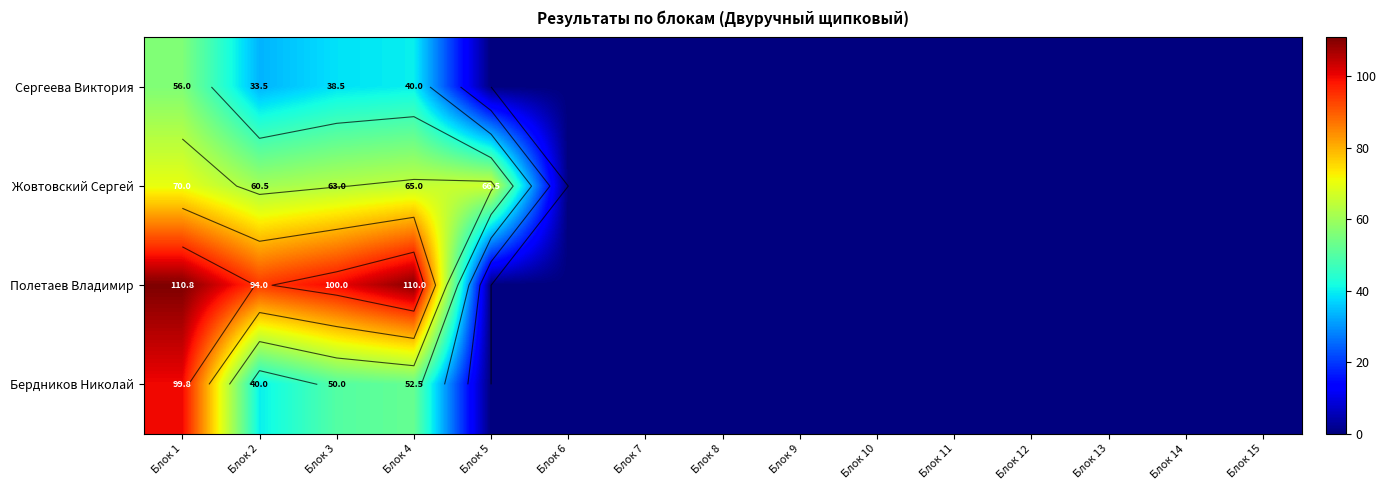

Which category has the lowest value in the Бердников Николай series?

Блок 5